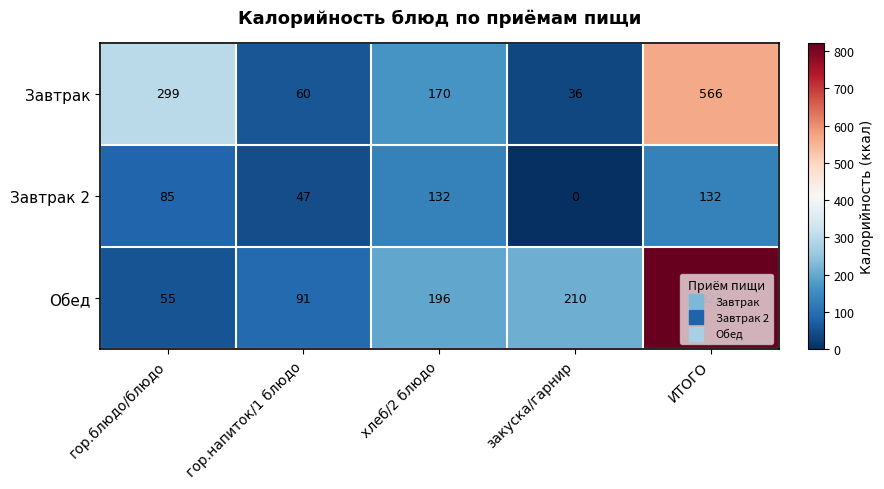

How many positive values does the Завтрак 2 series have?

4